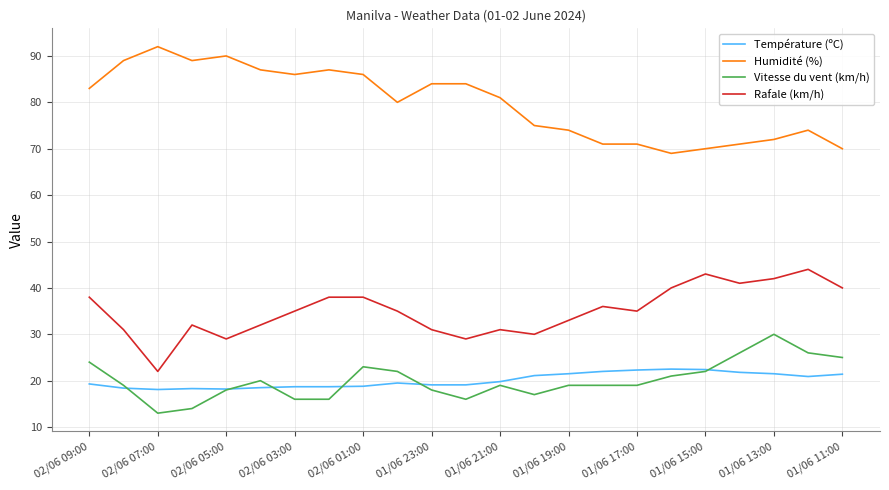

True or false: Température (ºC) and Humidité (%) cross at least once.

False